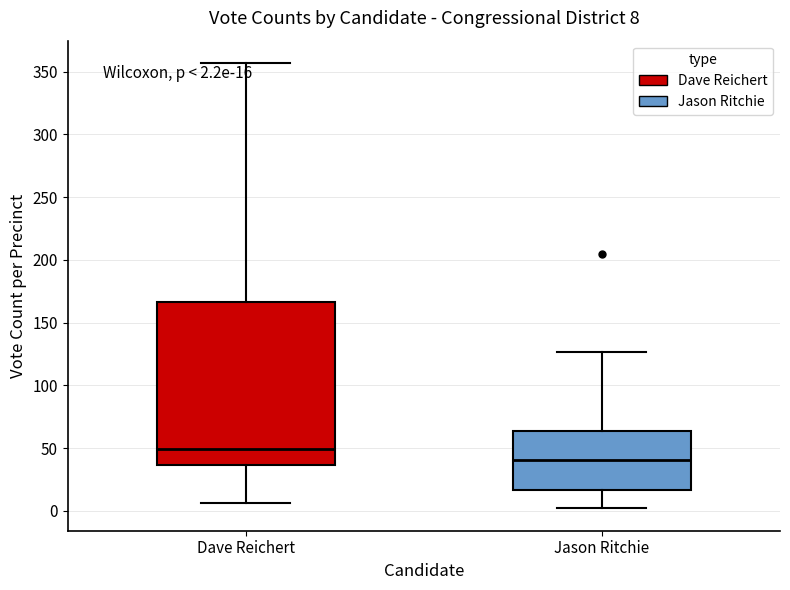

Comparing the boxes themselves (not the whiskers), which one is the tallest?

Dave Reichert